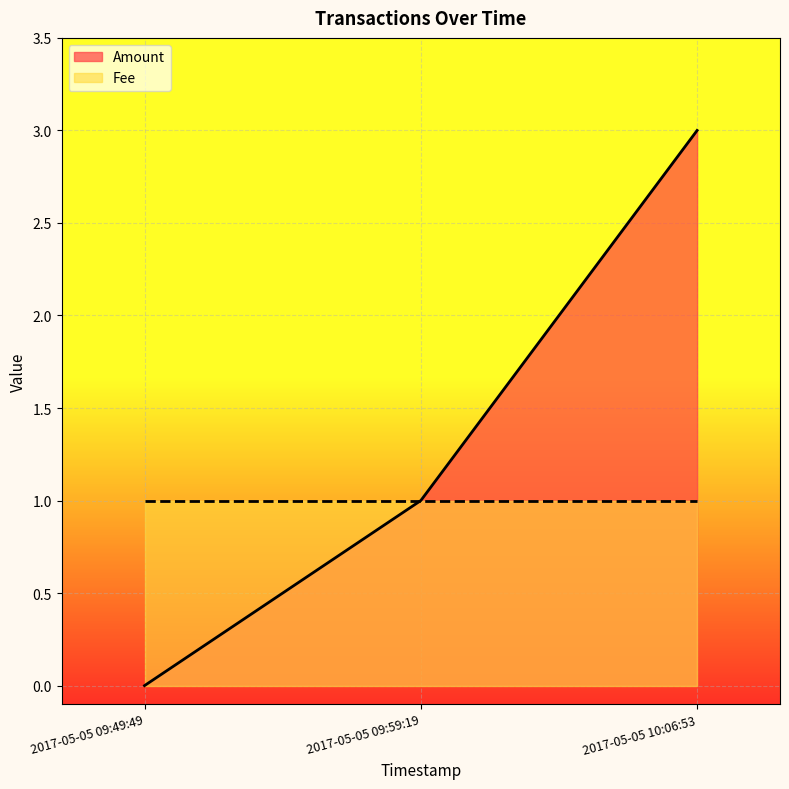

What is the approximate value at 2017-05-05 09:59:19?

1